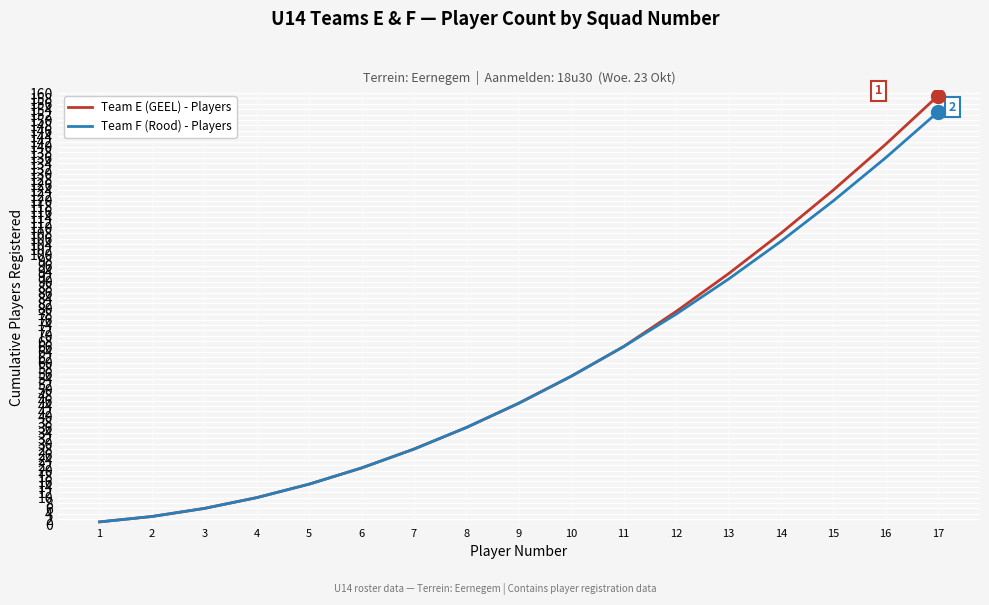

How many values in the Team E (GEEL) - Players series are below 45?

8